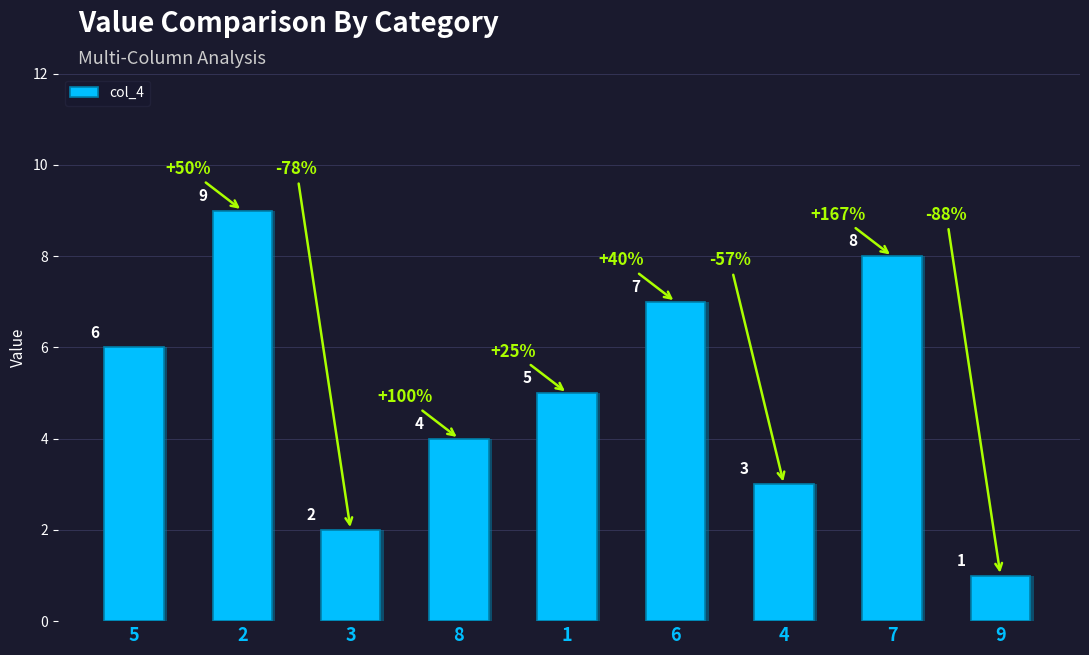

What is the ratio of the value at 9 to the value at 5?

0.2